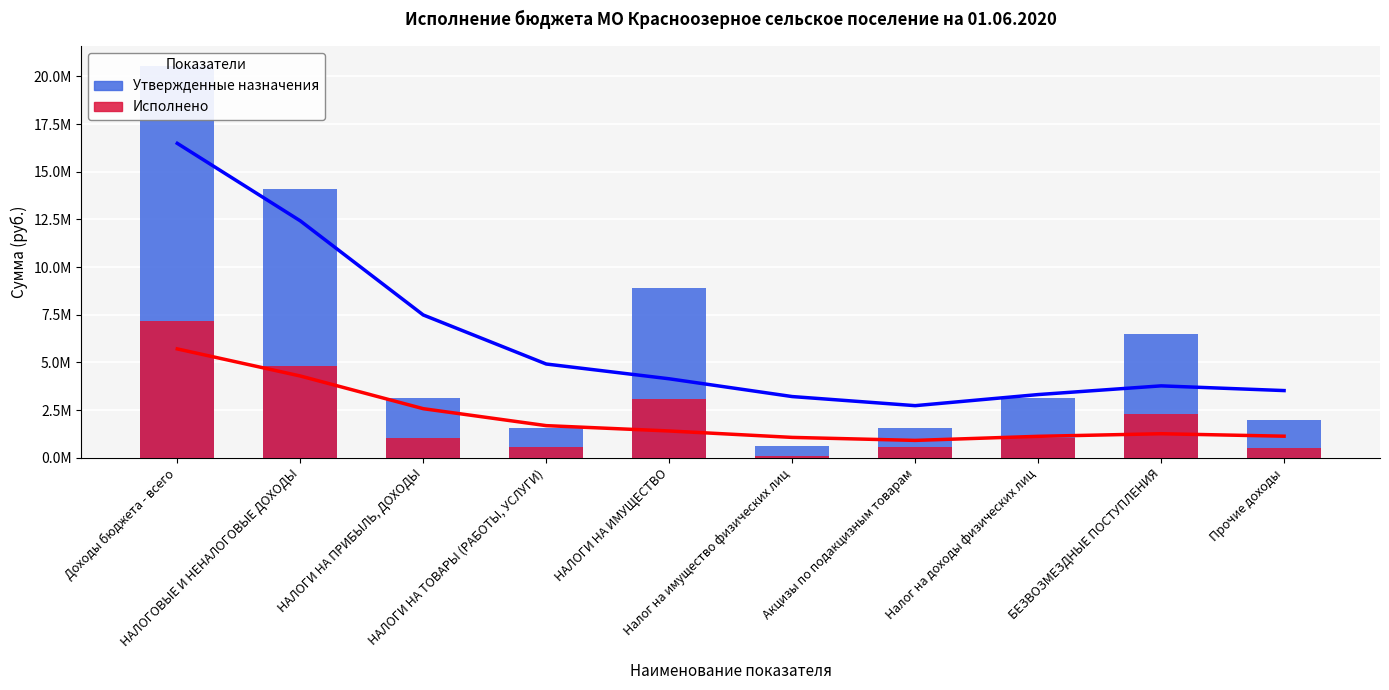

What are all the series names shown in the legend?

Утвержденные назначения, Исполнено